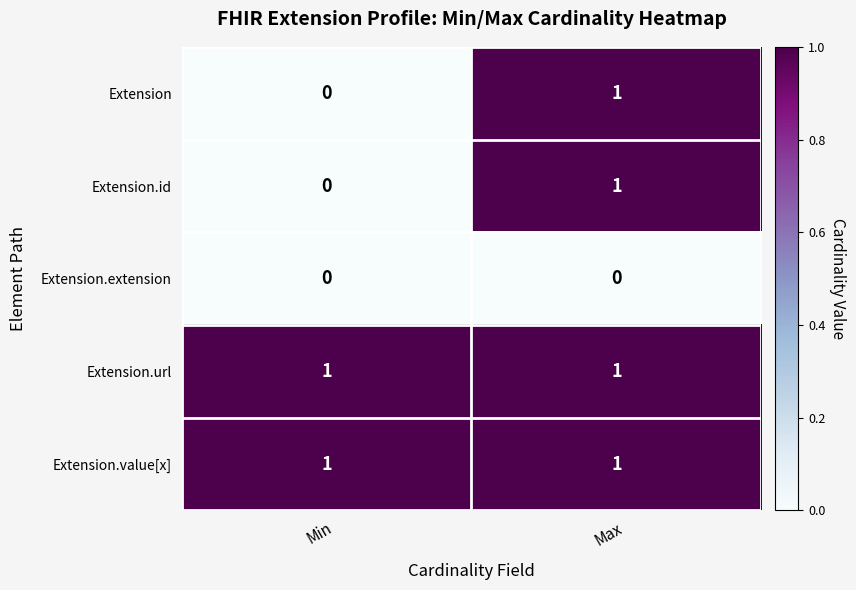

Rank the categories by Extension.id value from highest to lowest.

Max, Min